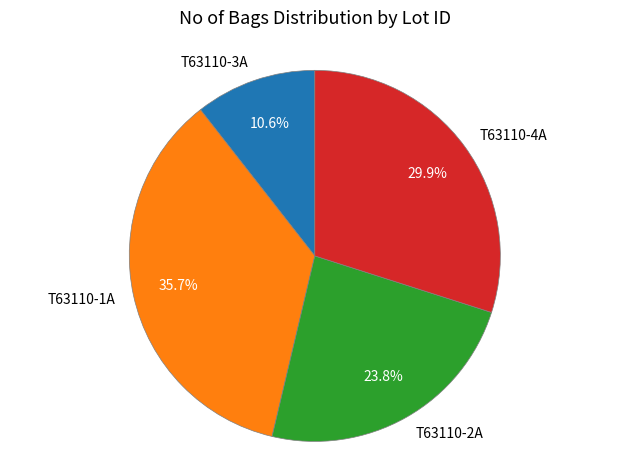

Between T63110-4A and T63110-3A, which is larger?

T63110-4A